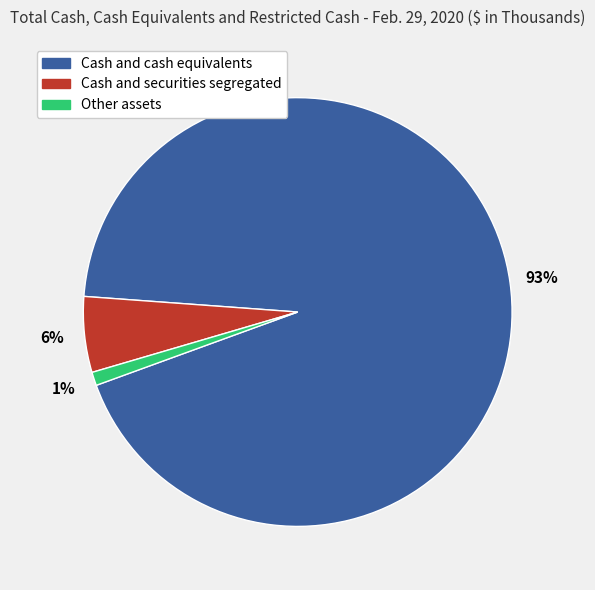

Combined, do Other assets and Cash and securities segregated account for over 50%?

No